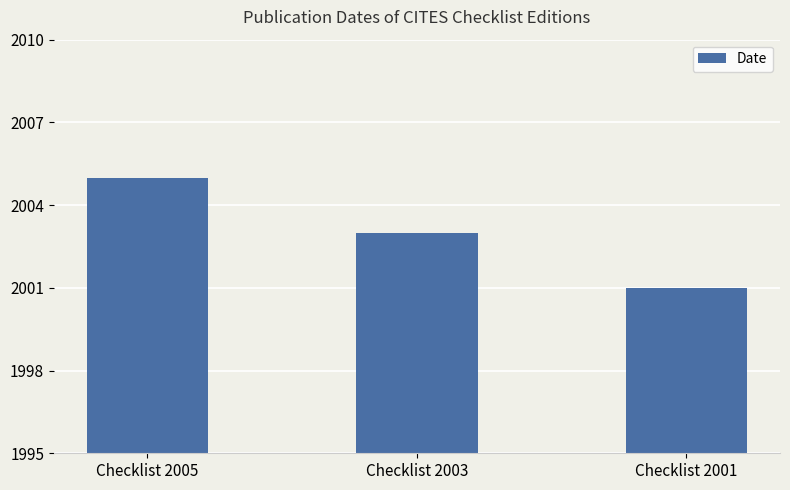

How many bars are there in total?

3